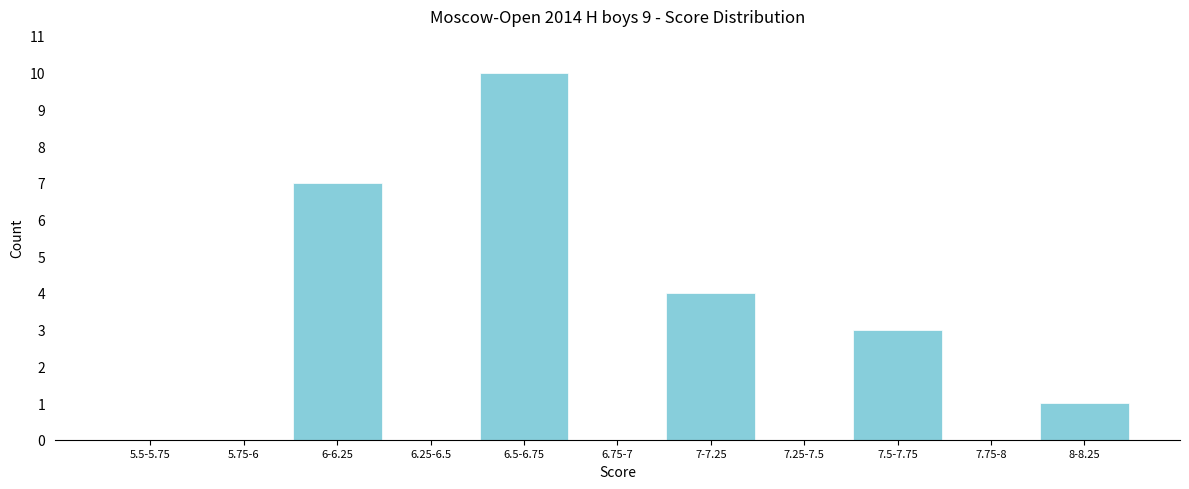

Reading right to left, what are all the values shown in this chart?

8-8.25=1	7.75-8=0	7.5-7.75=3	7.25-7.5=0	7-7.25=4	6.75-7=0	6.5-6.75=10	6.25-6.5=0	6-6.25=7	5.75-6=0	5.5-5.75=0